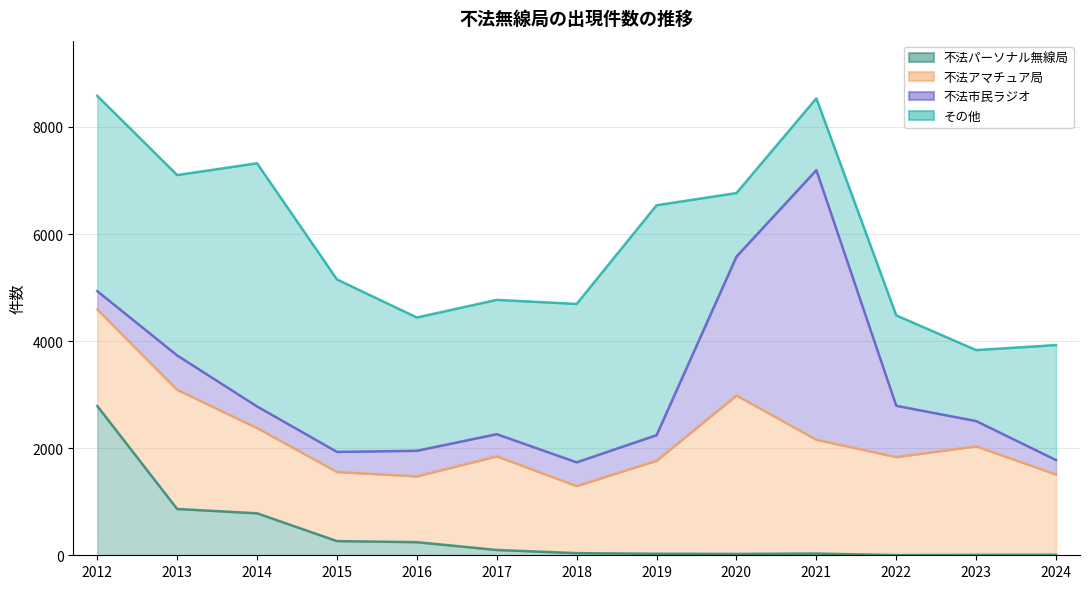

Rank the series at 2020 from lowest to highest value.

不法パーソナル無線局, その他, 不法市民ラジオ, 不法アマチュア局